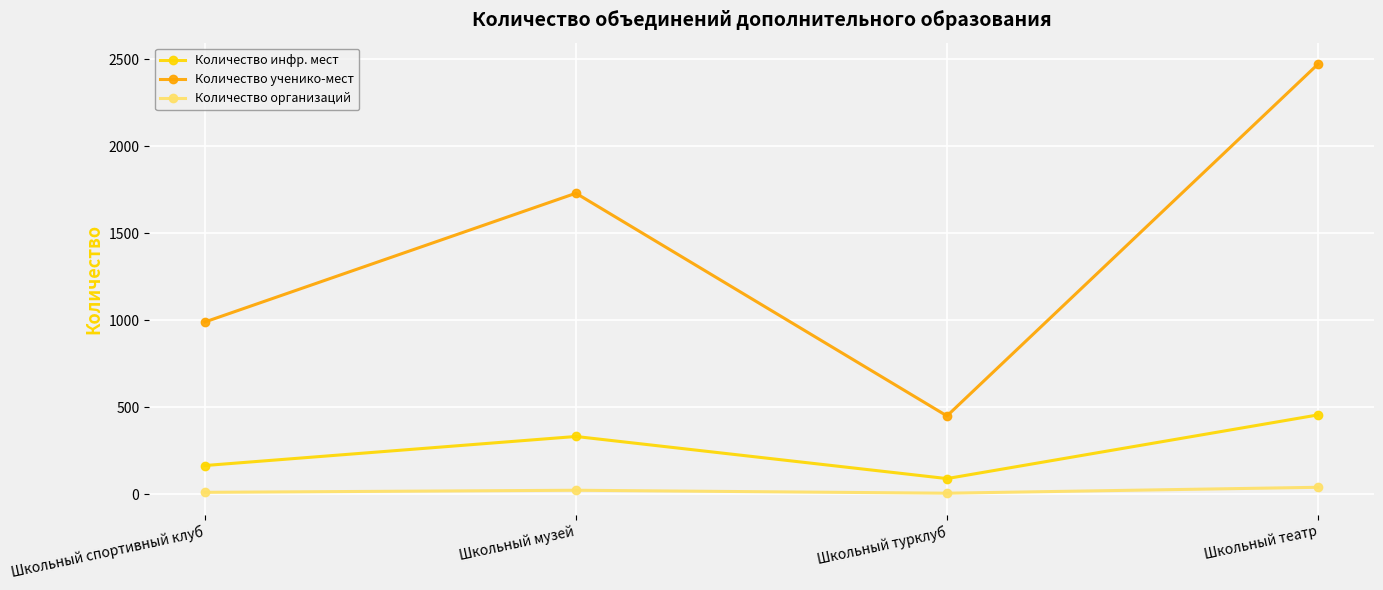

Which series has the largest range (max minus min)?

Количество ученико-мест